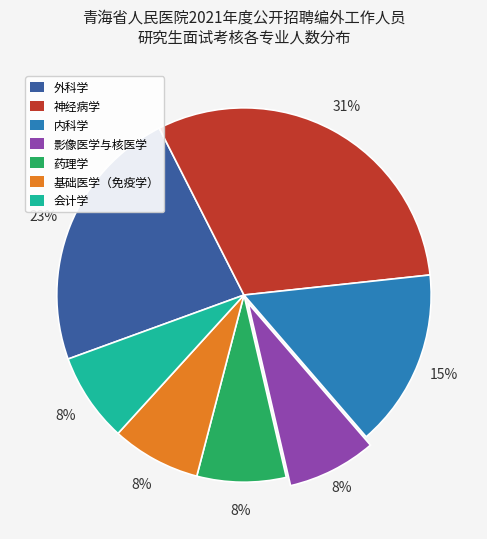

To the nearest percent, what is the average slice percentage?

14%